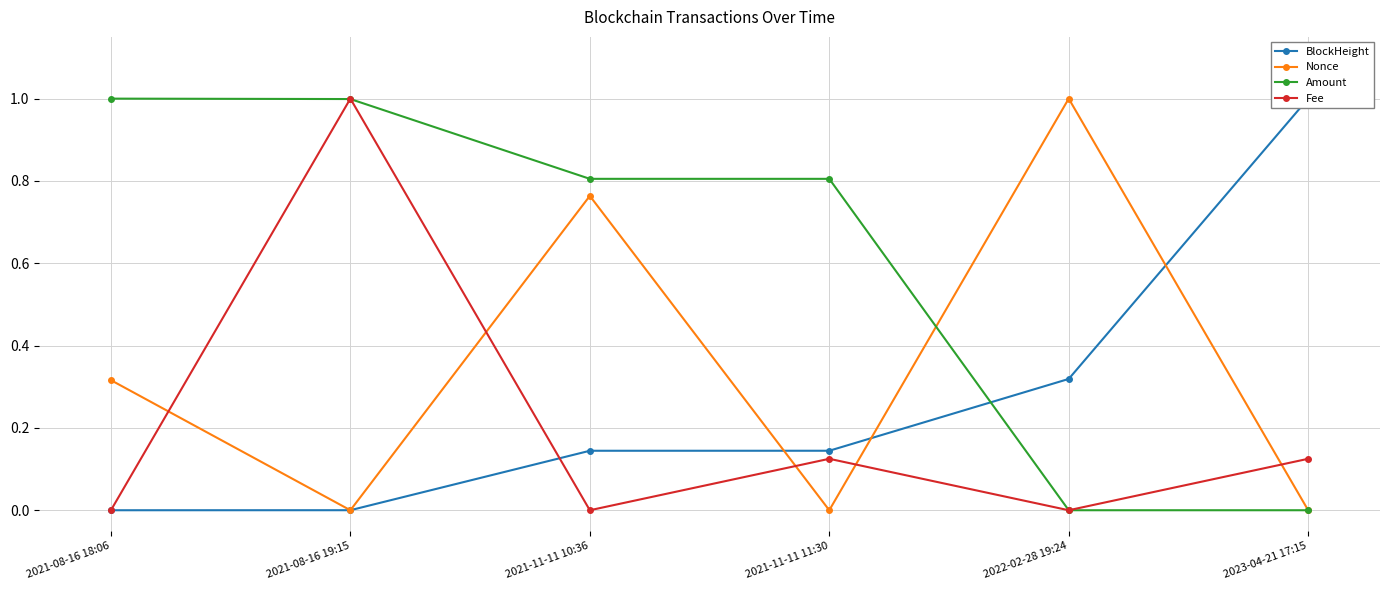

What are all the series names shown in the legend?

BlockHeight, Nonce, Amount, Fee